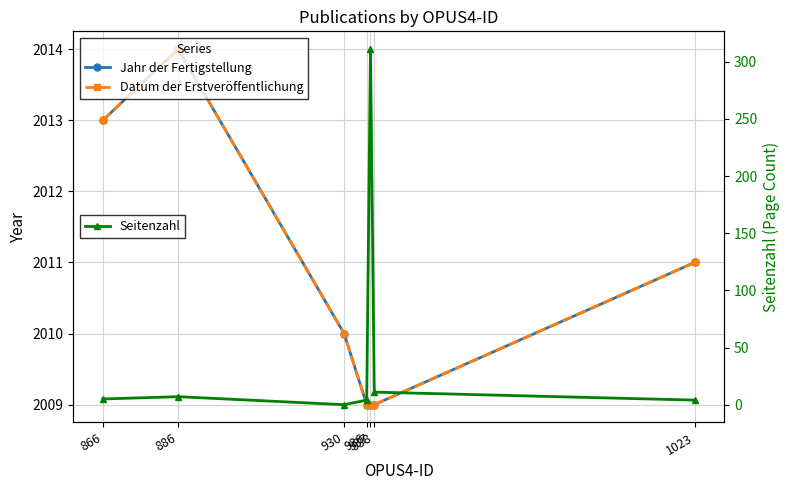

Between 938 and 886, which is larger?

886